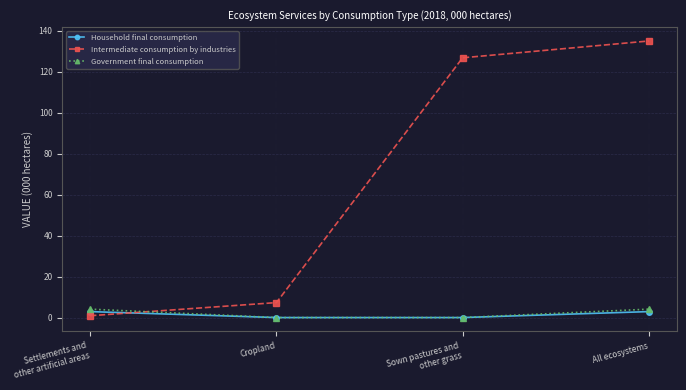

What is the spread (max minus min) of values at Cropland?

7.3